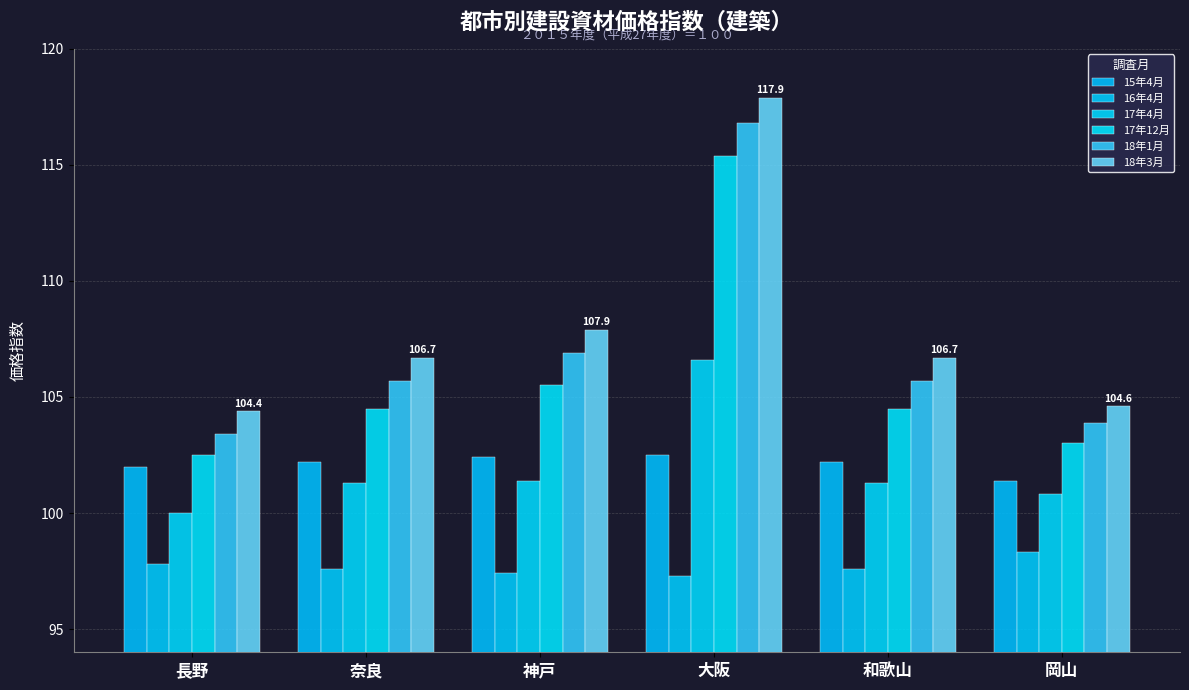

At which category is the sum across all series the highest?

大阪